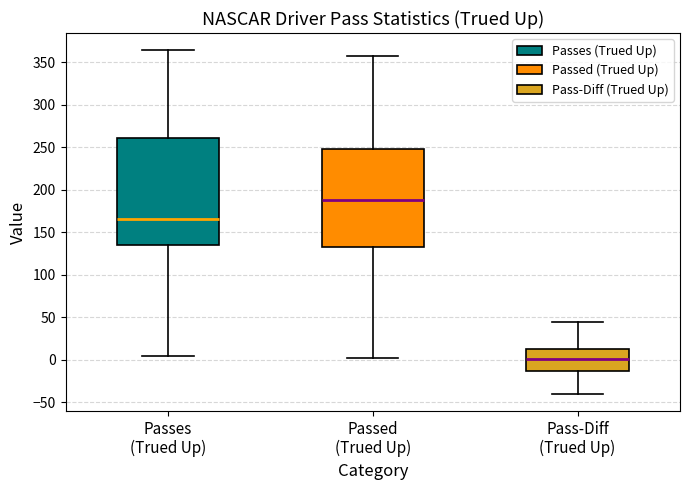

Reading left to right, transcribe this box plot: for each box, give where its median line is, the range the box spans, and where its two whiskers end, as read against the y-axis. The values are not printed on the chart, so give them approximately, as read against the axis.

Passes (Trued Up): median 165, box 135 to 260, whiskers 5 to 365
Passed (Trued Up): median 190, box 130 to 245, whiskers 0 to 355
Pass-Diff (Trued Up): median 0, box -15 to 10, whiskers -40 to 45